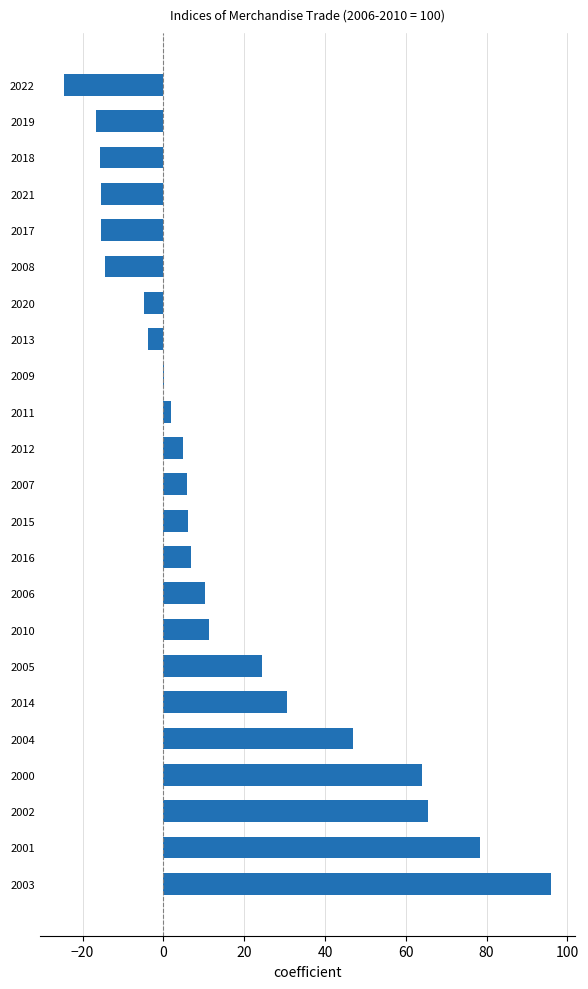

Is it true that the value at 2002 is 41.4?

False